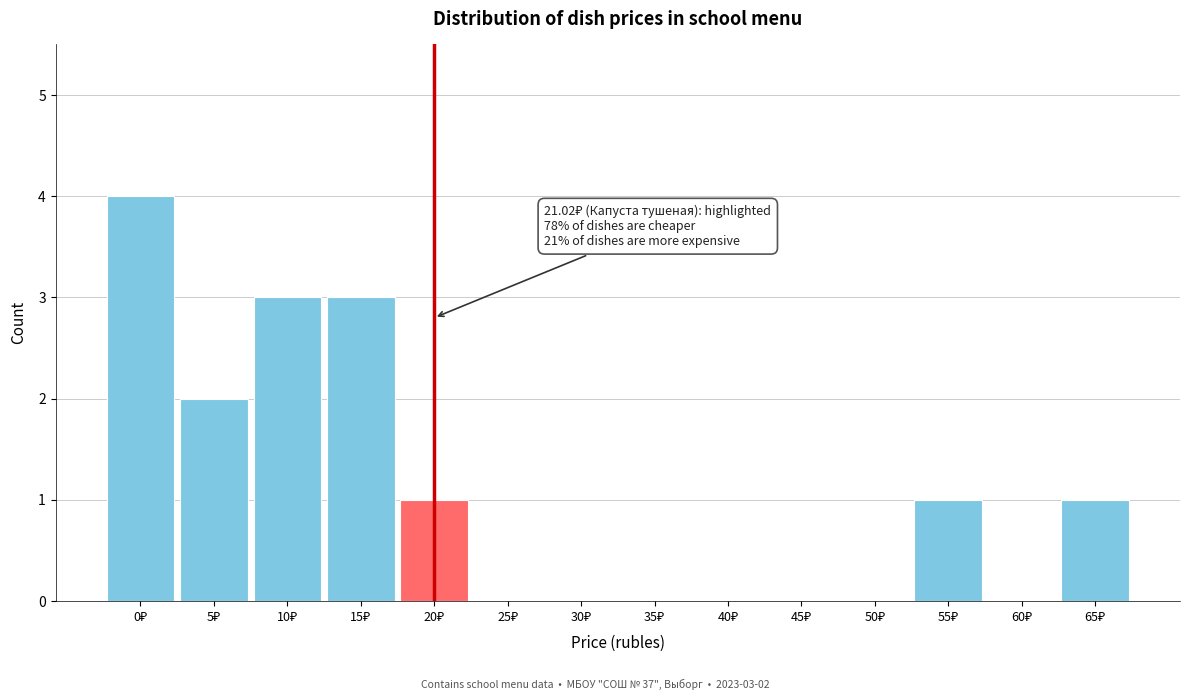

How many data points does each series have?

14